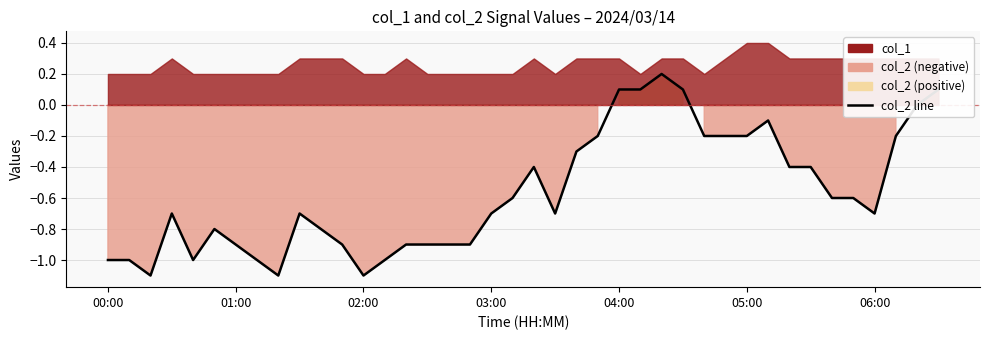

What is the label of the 5th point from the left?

04:00